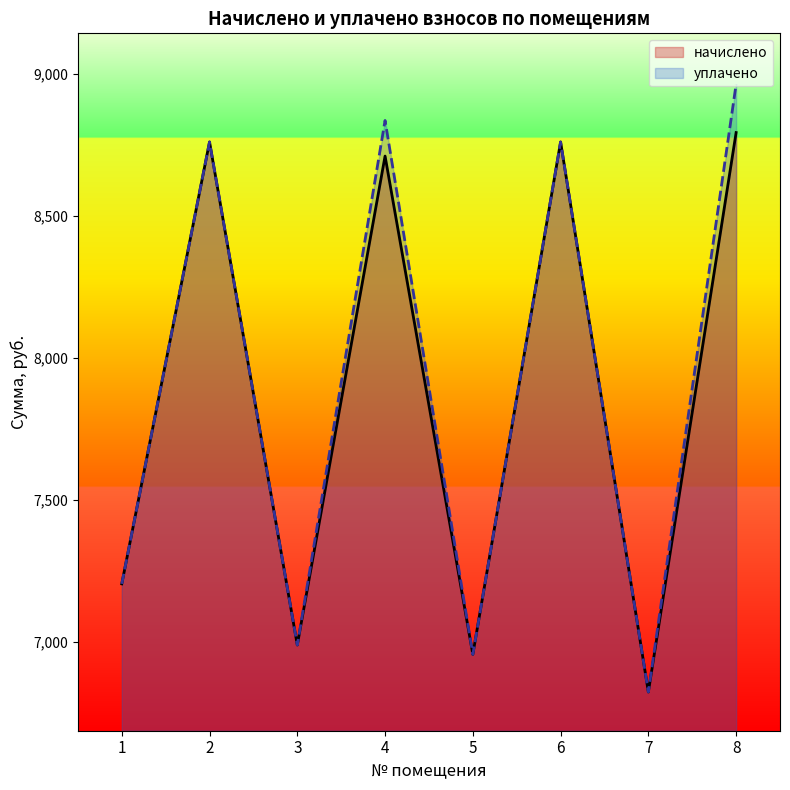

What is the value of the начислено point at the 2nd from the left?

8760.2